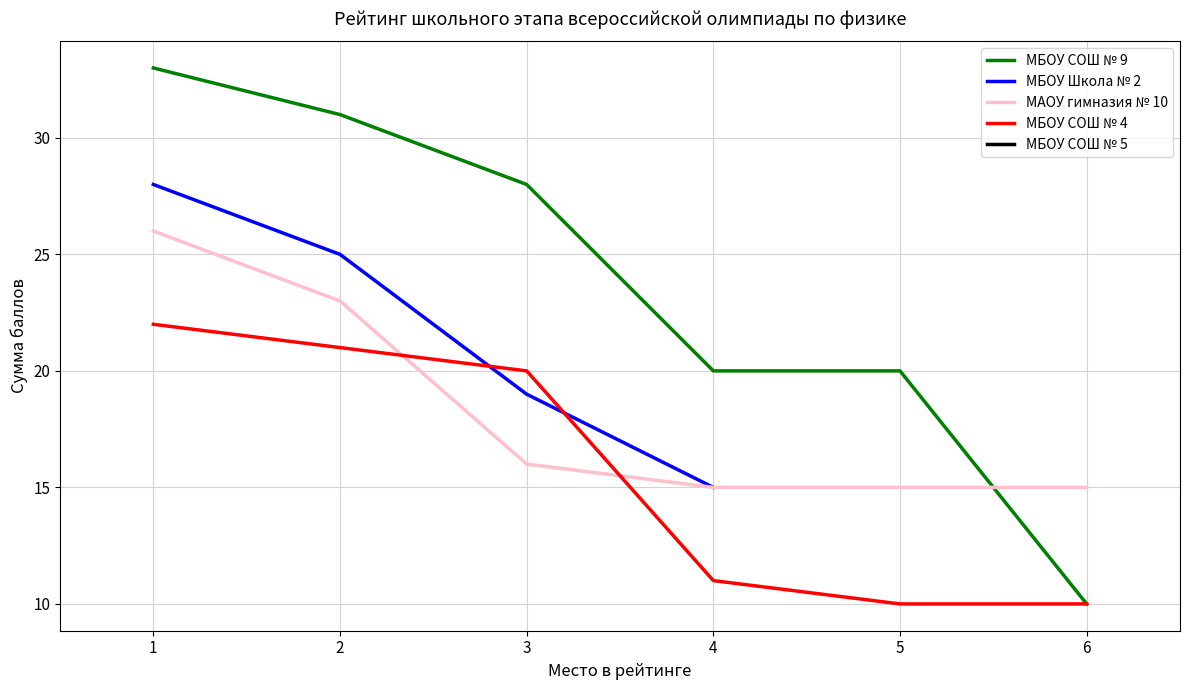

The МАОУ гимназия № 10 имени А.Е. Бочкина series shows 15 at 4. True or false?

True